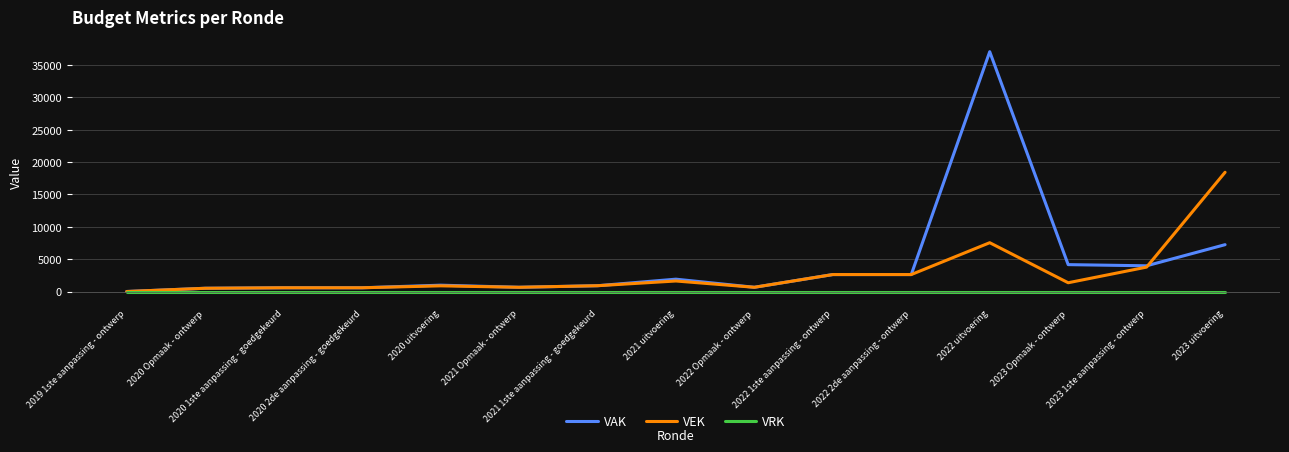

List the series in order of their peak value, highest first.

VAK, VEK, VRK